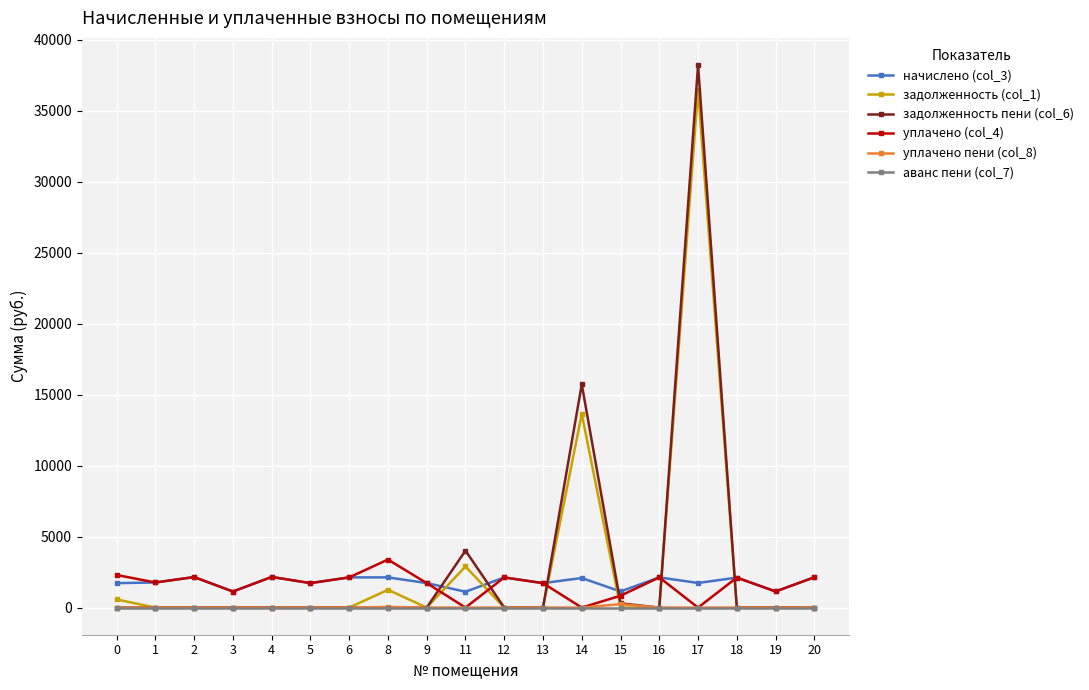

Which series has the largest range (max minus min)?

задолженность пени (col_6)